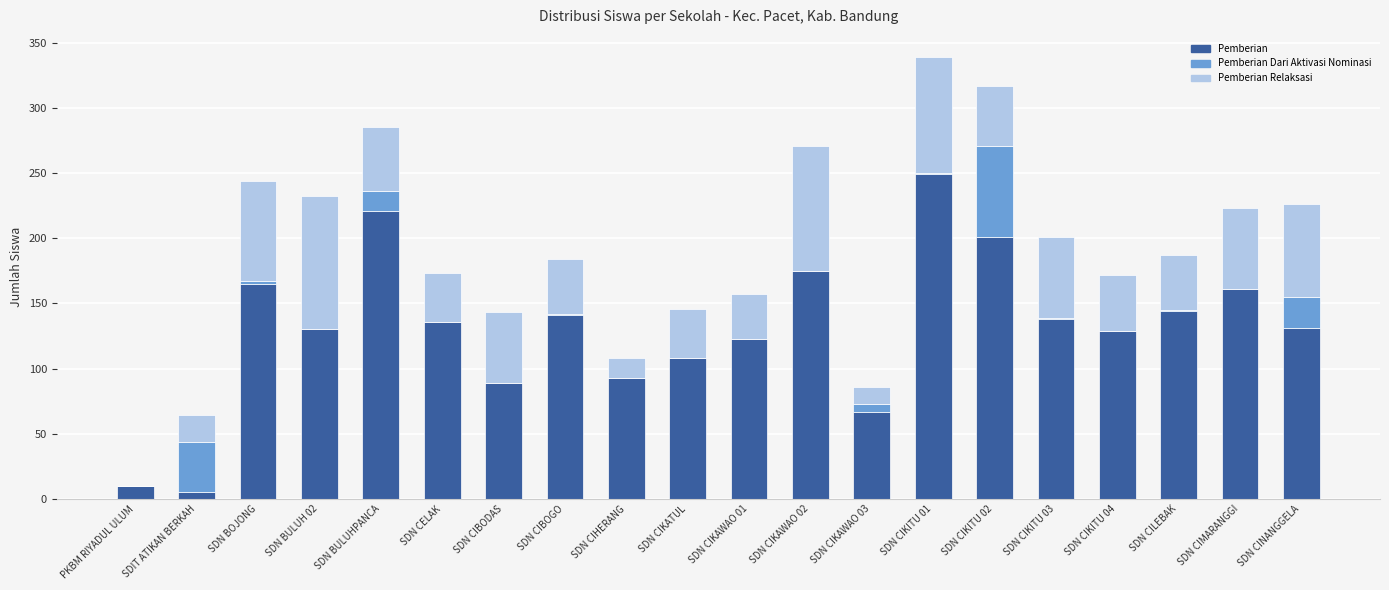

Is it true that Pemberian equals 136 at SDN CELAK?

True